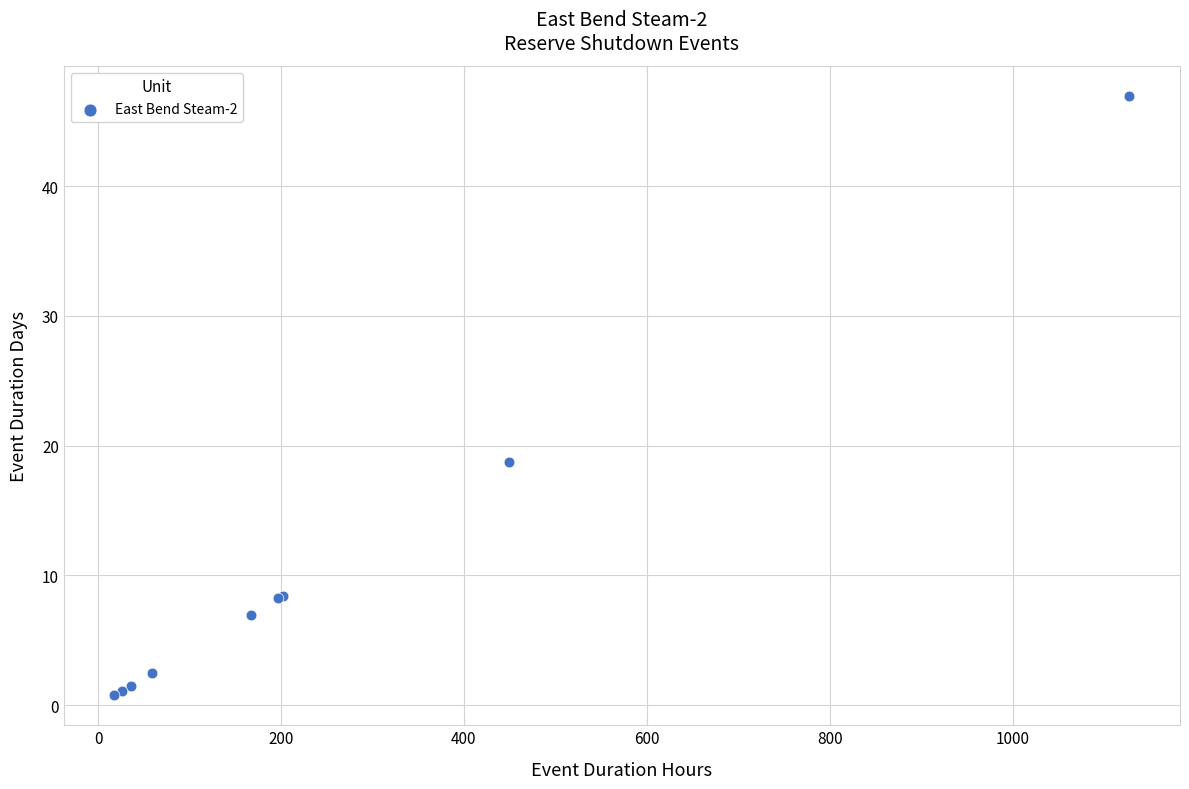

What Y value in the scatter plot is closest to 23?

18.7